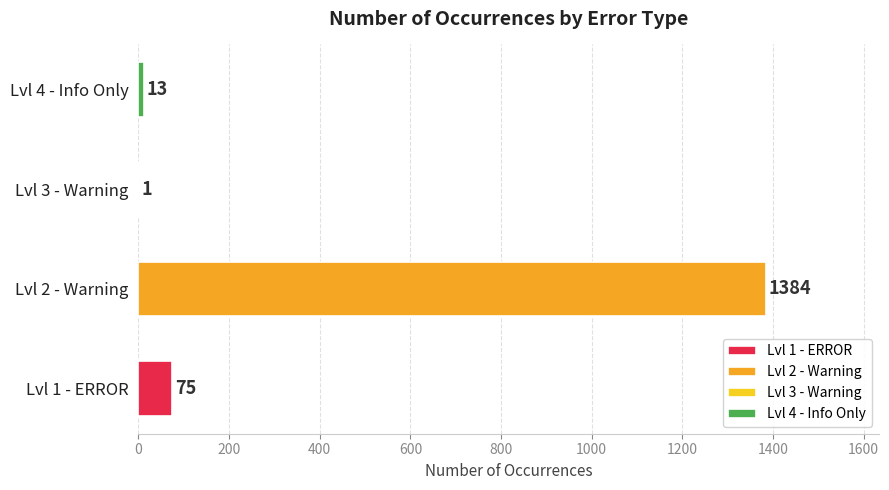

Is it true that the value at Lvl 2 - Warning is 1384?

True